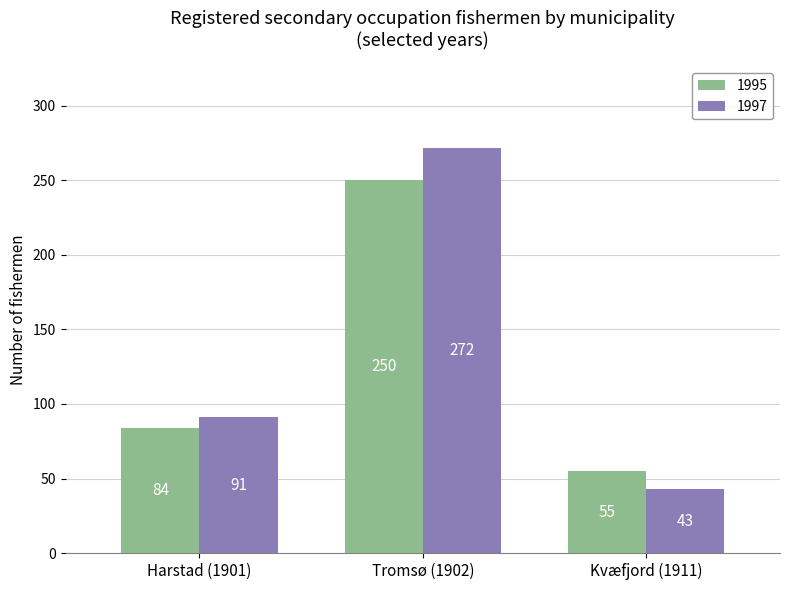

Does the chart contain stacked bars?

No